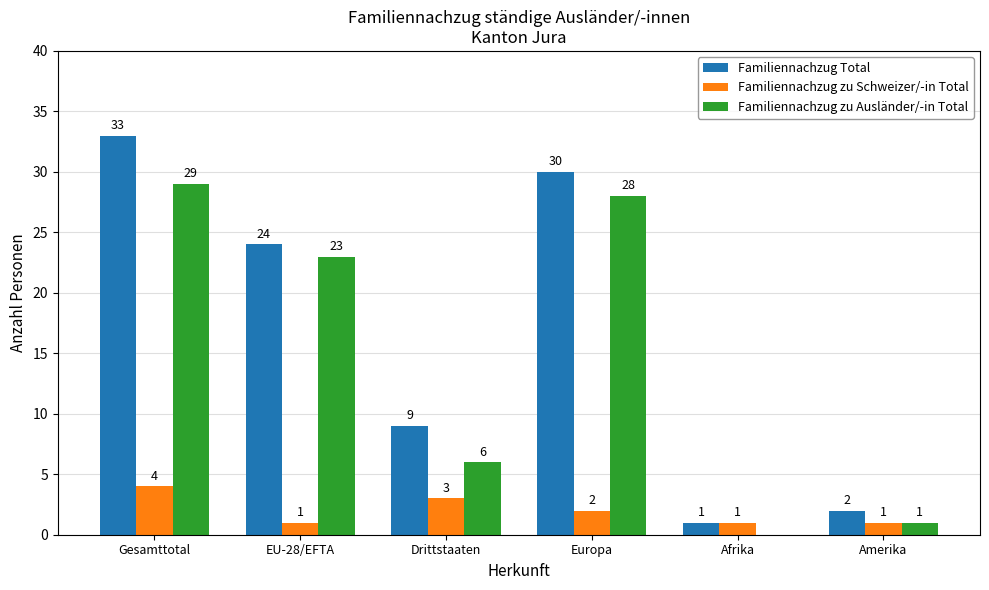

Reading left to right, extract all data points from this chart.

Familiennachzug Total: Gesamttotal=33	EU-28/EFTA=24	Drittstaaten=9	Europa=30	Afrika=1	Amerika=2
Familiennachzug zu Schweizer/-in Total: Gesamttotal=4	EU-28/EFTA=1	Drittstaaten=3	Europa=2	Afrika=1	Amerika=1
Familiennachzug zu Ausländer/-in Total: Gesamttotal=29	EU-28/EFTA=23	Drittstaaten=6	Europa=28	Afrika=0	Amerika=1